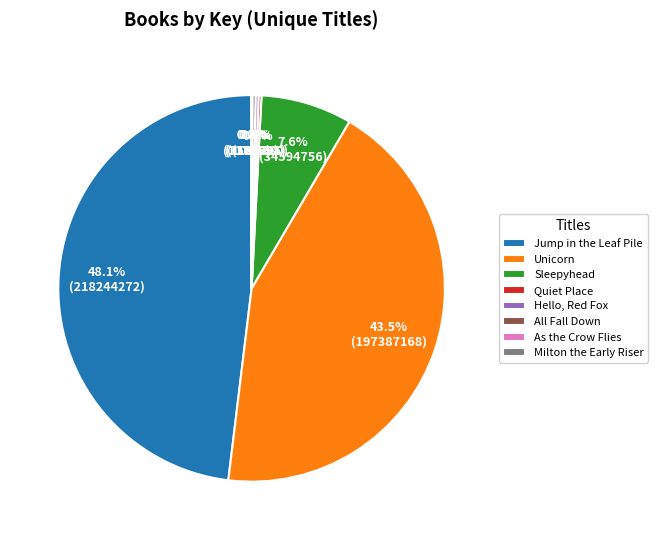

Which slice is the largest?

Jump in the Leaf Pile